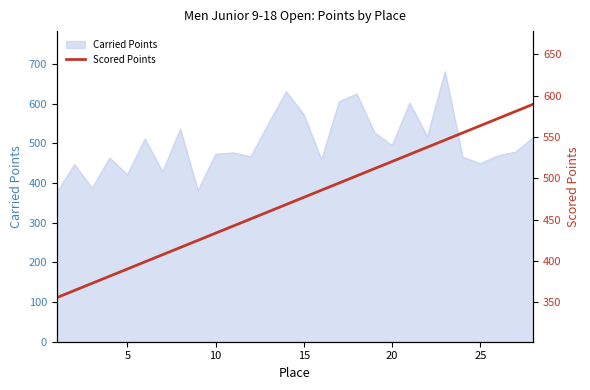

What is the lowest value of the Carried Points series?

376.0